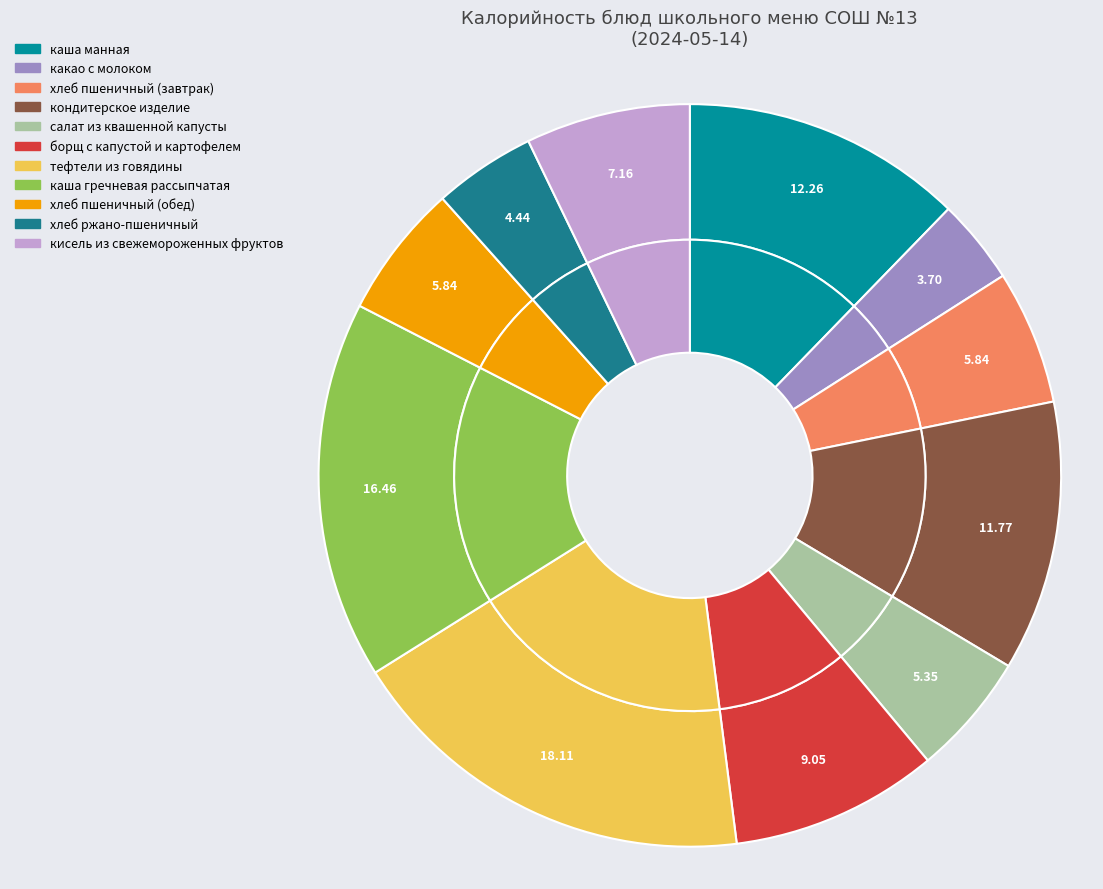

How many slices are in this pie chart?

11